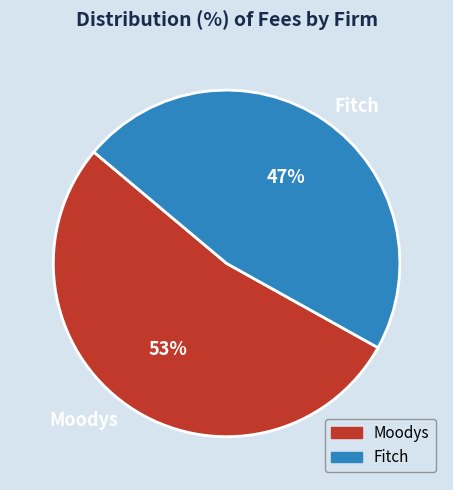

Is there a majority slice in this chart?

Yes